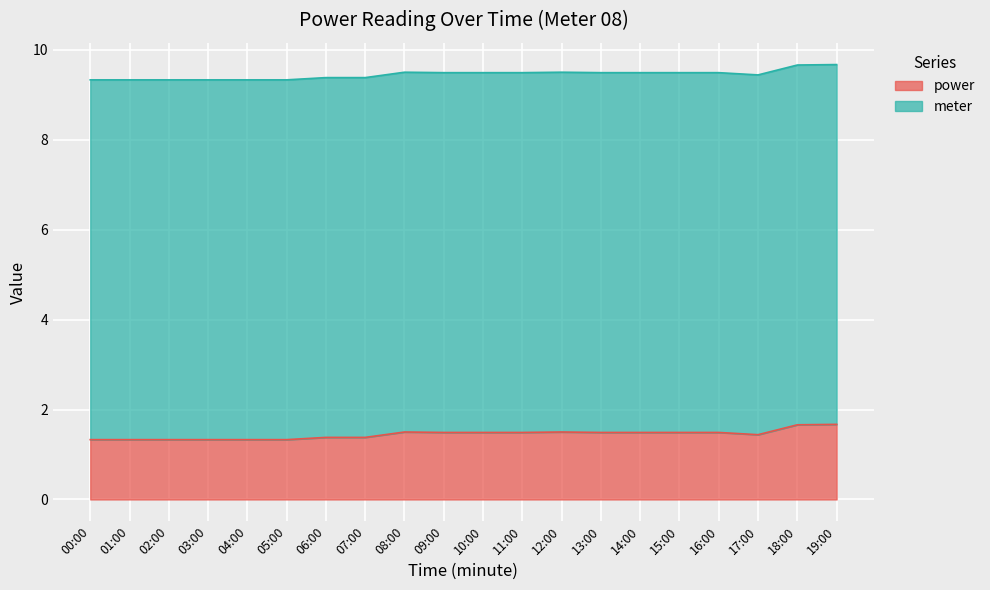

Which label corresponds to the smallest value in the chart?

00:00